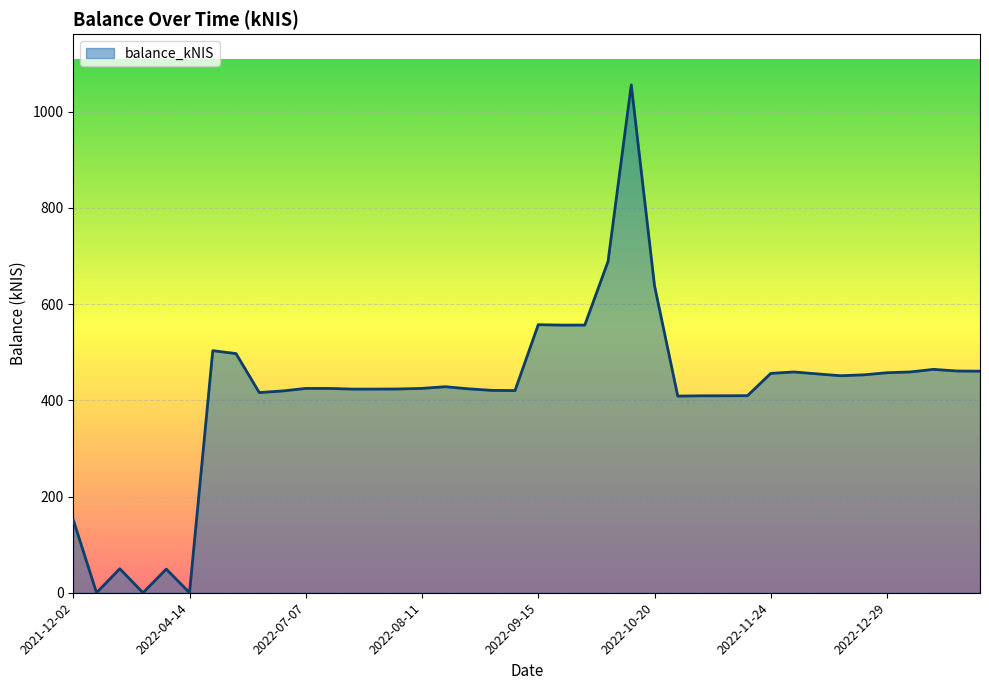

What is the greatest value displayed?

1055.7